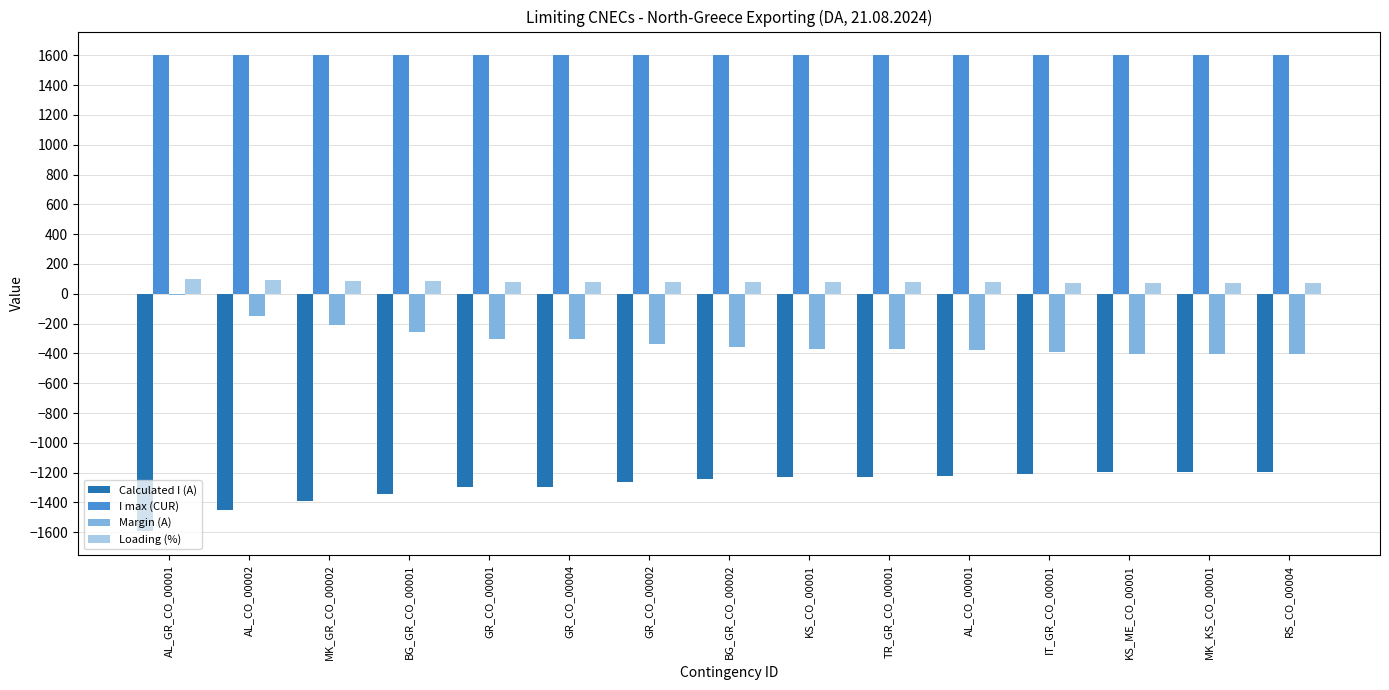

Where does the Loading (%) series first go above 78?

AL_GR_CO_00001